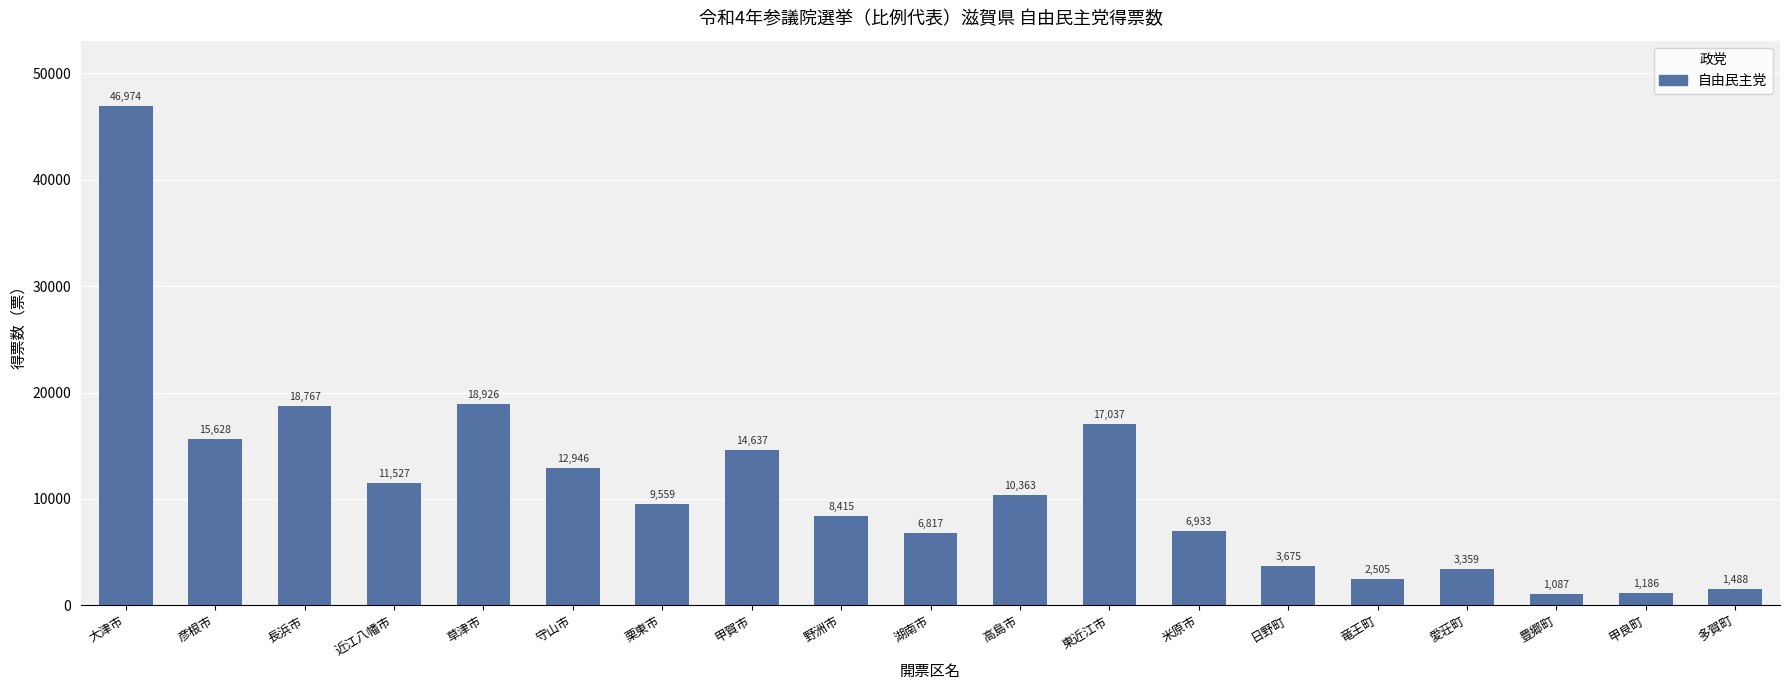

How many data points are less than 9559?

9